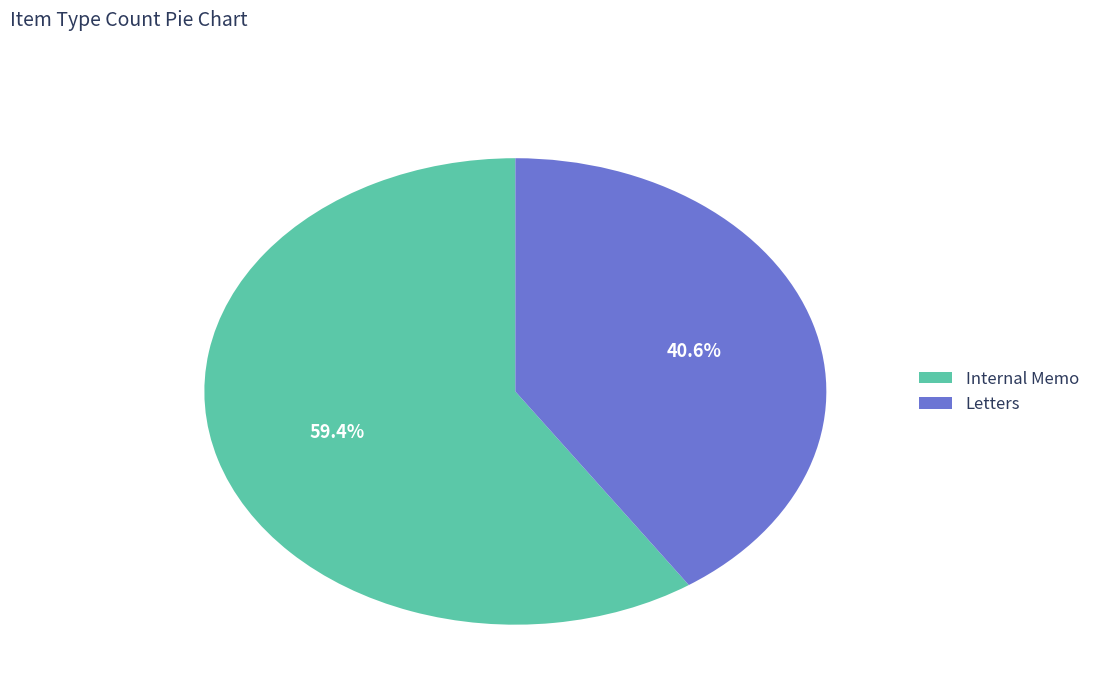

What percentage is the Internal Memo slice, to the nearest percent?

59%